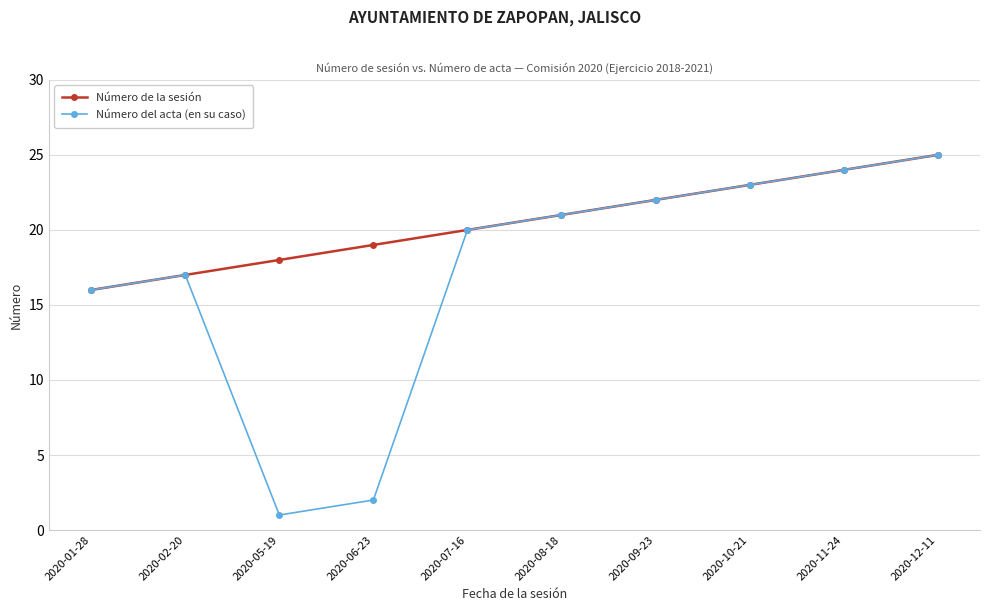

Where is Número del acta (en su caso) nearest to the value 13?

2020-01-28